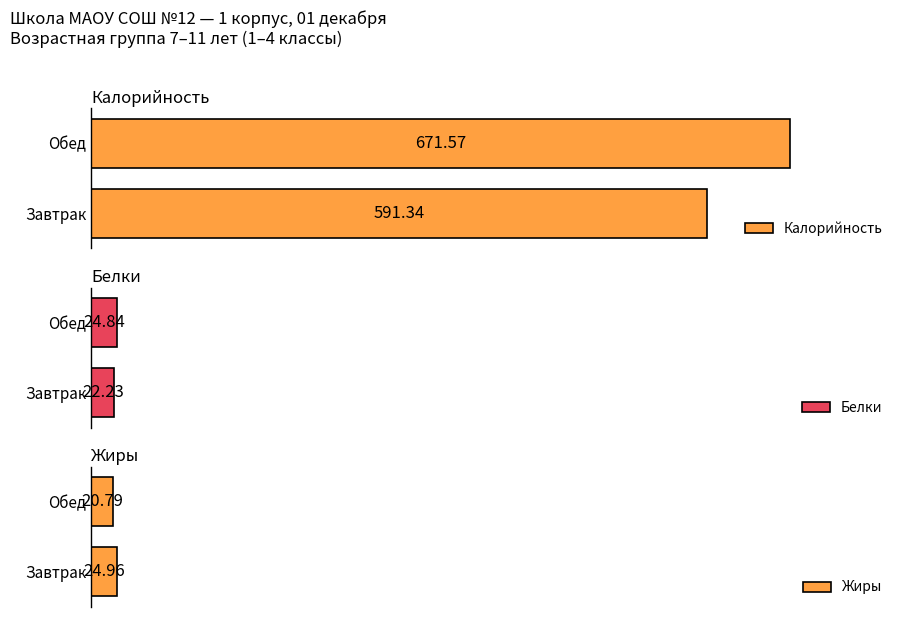

What is the lowest value of the Жиры series?

20.8